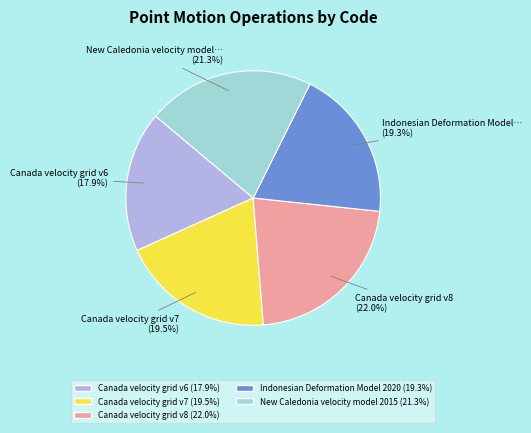

Does Indonesian Deformation Model 2020 represent more than half of the total?

No